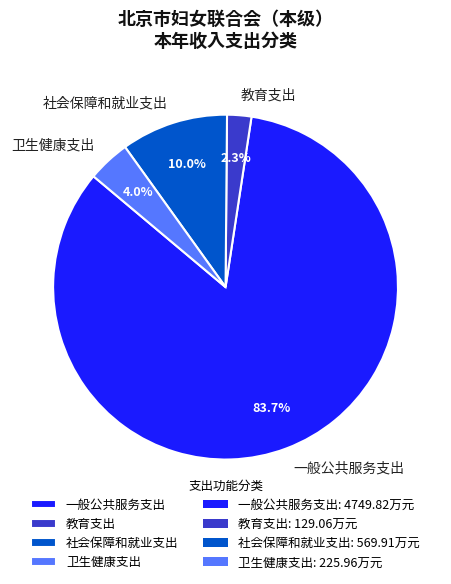

True or false: 一般公共服务支出 accounts for 72% of the total.

False